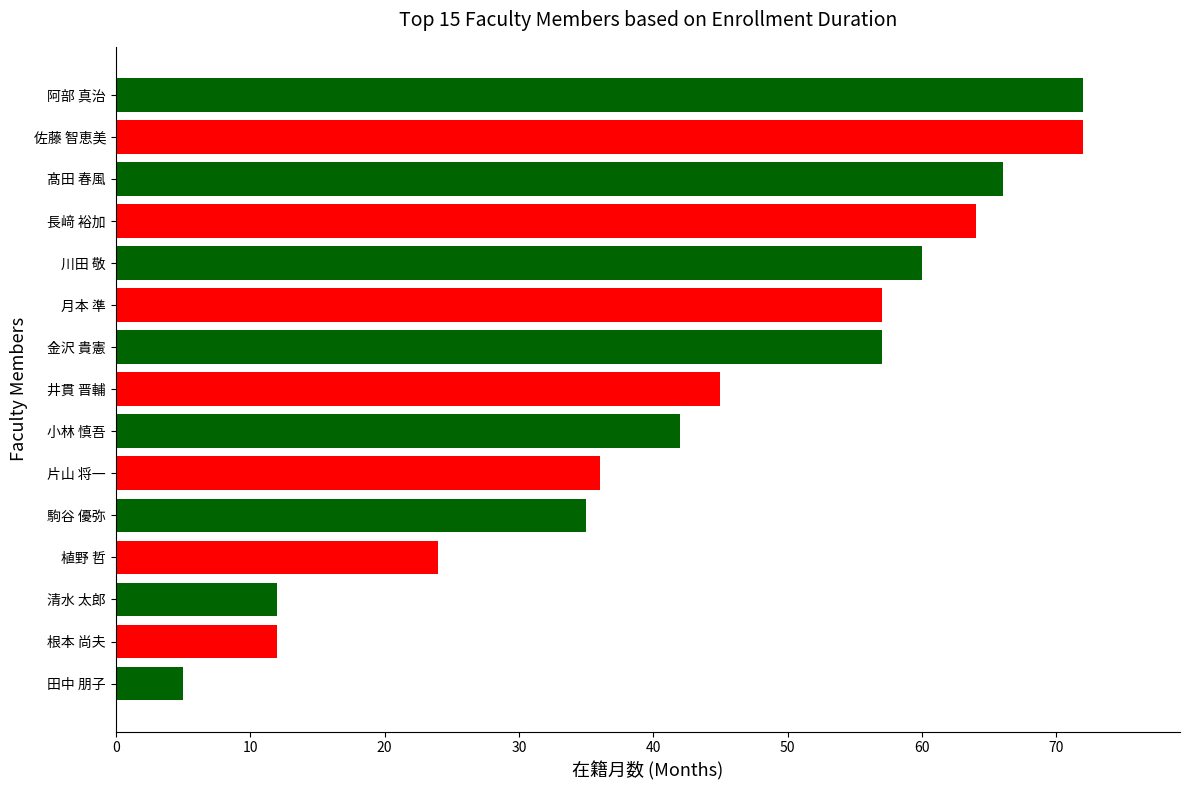

What is the average value?

44